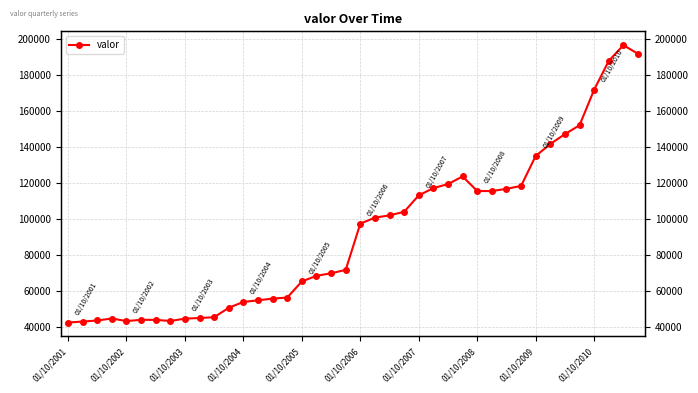

True or false: the data shows 65418 at 01/10/2005.

True